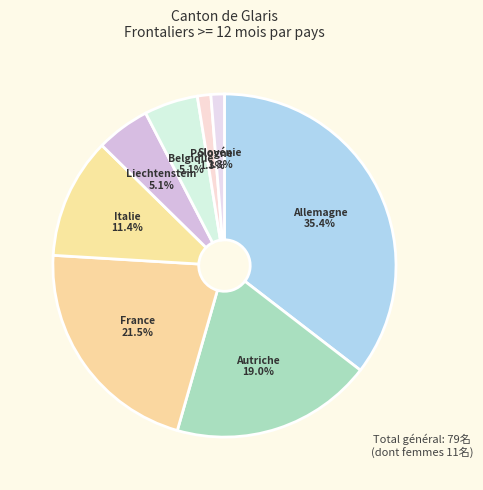

Which has a higher value, Allemagne or Liechtenstein?

Allemagne